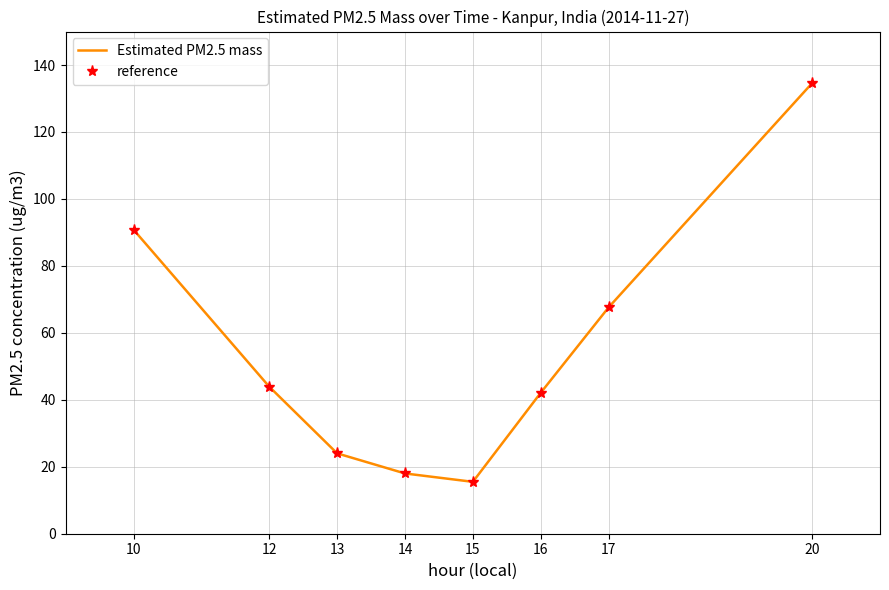

At which category does reference reach its first local valley?

15